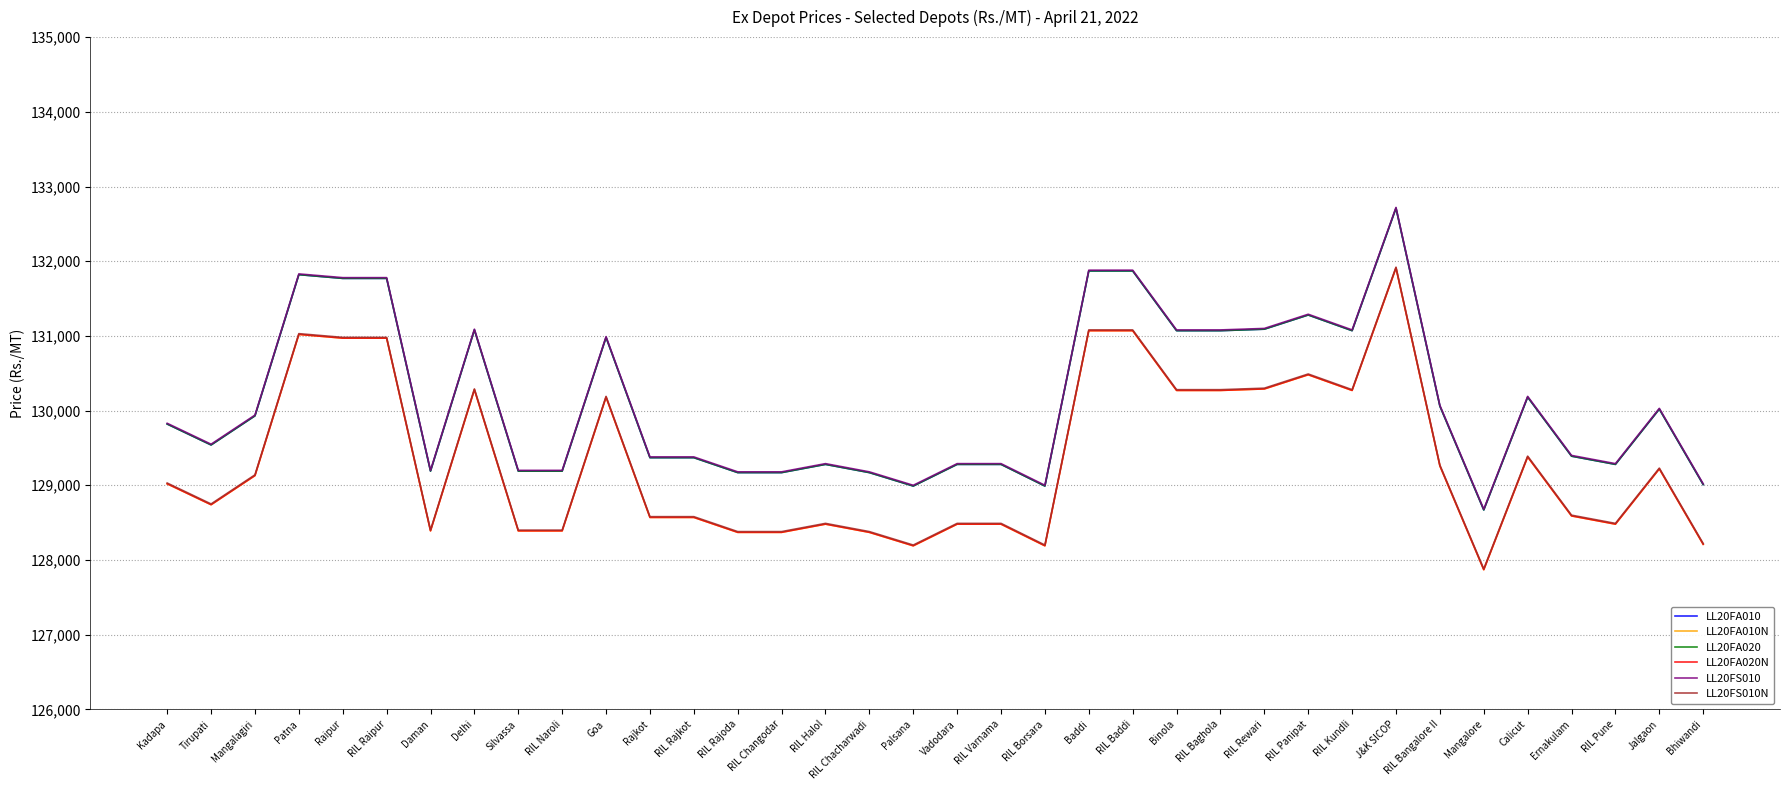

Where does the LL20FA020N series first go above 129020?

Mangalagiri